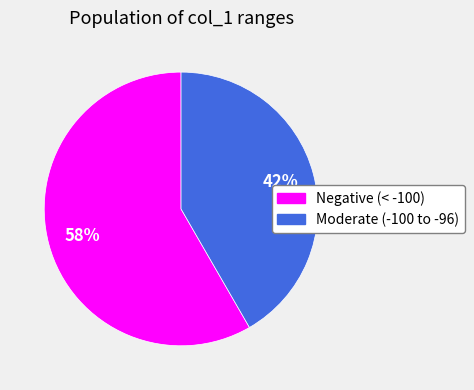

Does any single category account for the majority?

Yes